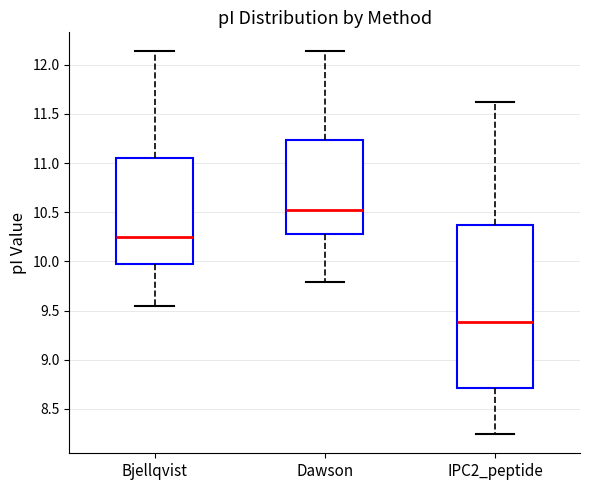

Which box's median line is the highest?

Dawson